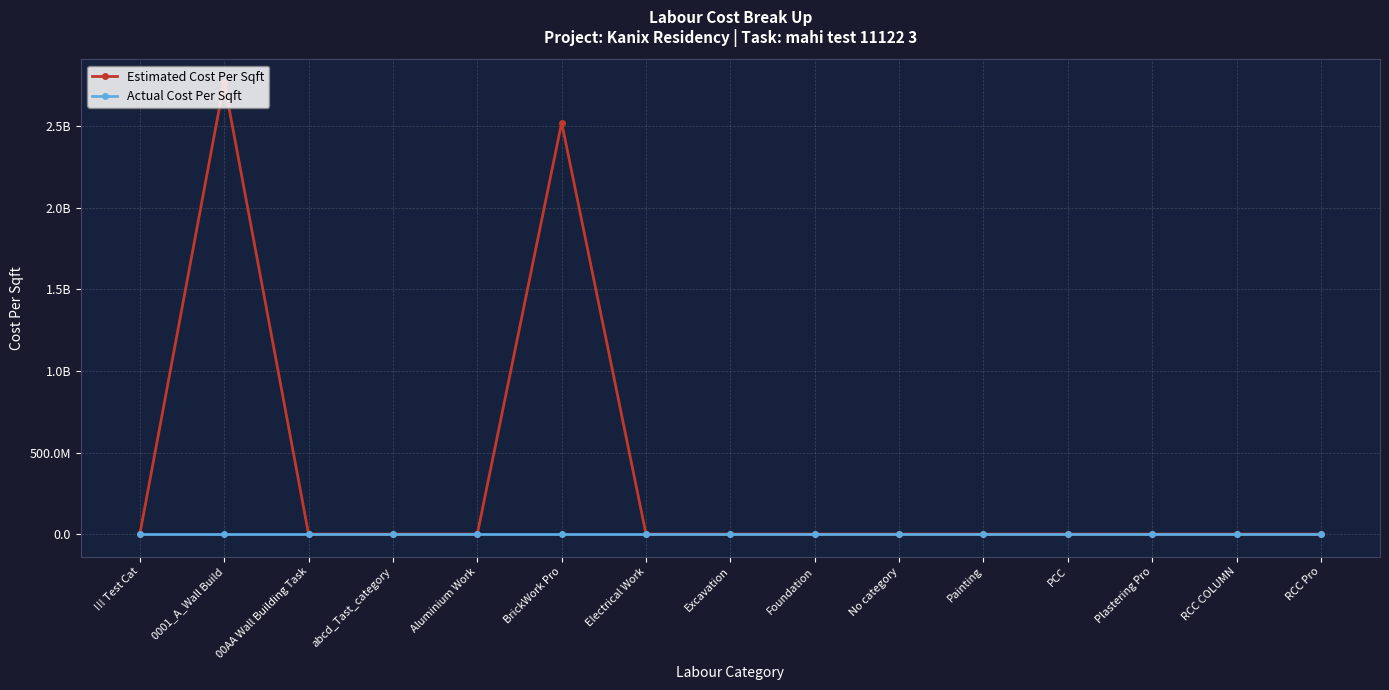

What is the label of the 10th point from the left?

No category